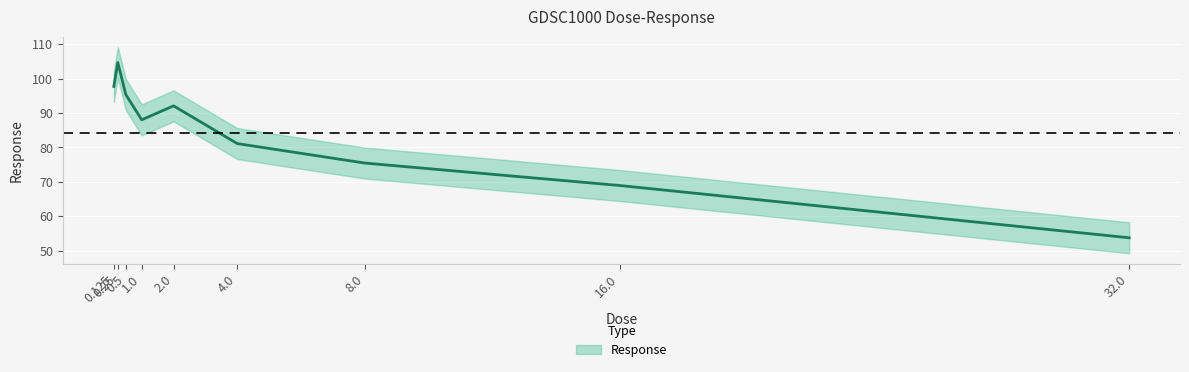

Rank the categories by value from highest to lowest.

0.25, 0.125, 0.5, 2.0, 1.0, 4.0, 8.0, 16.0, 32.0